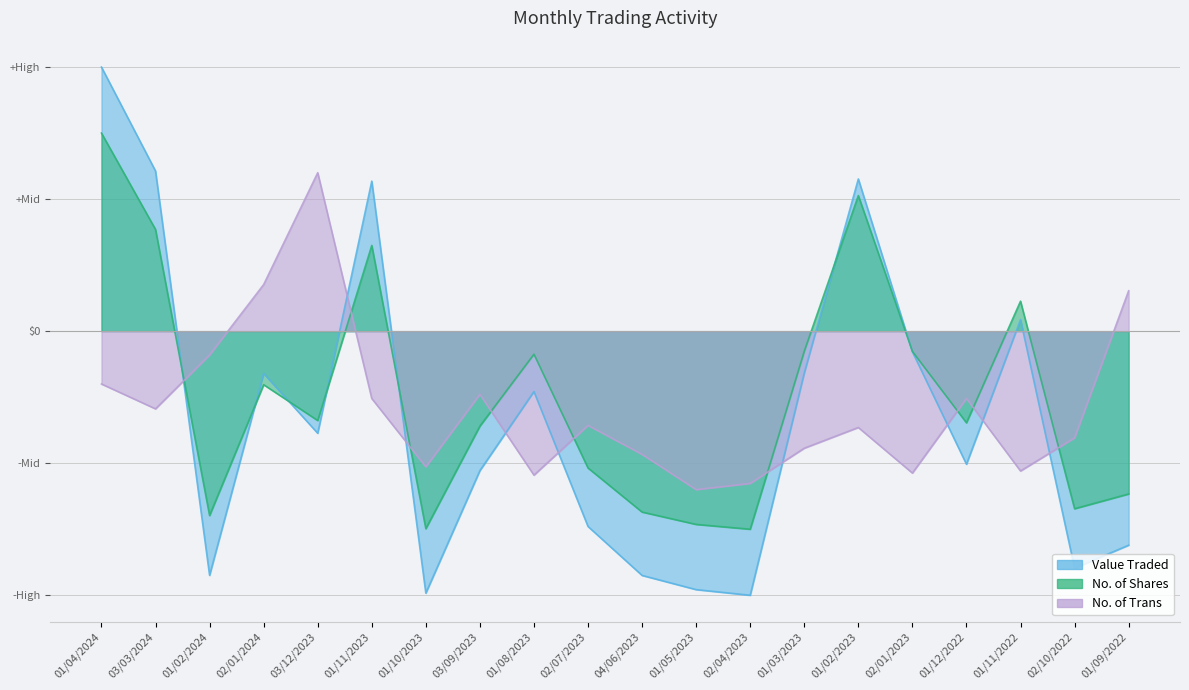

Which series has the largest total across all categories?

No. of Shares